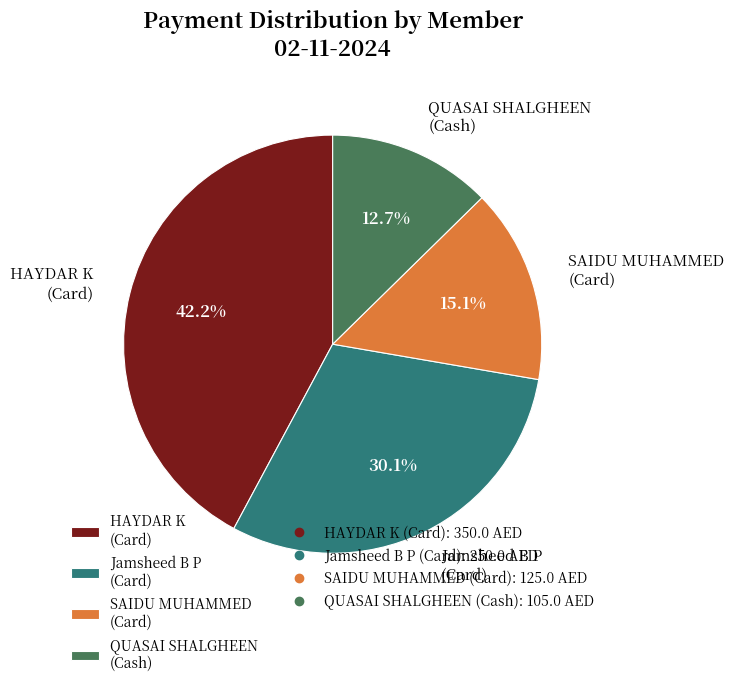

Is there any slice that represents more than half of the pie?

No